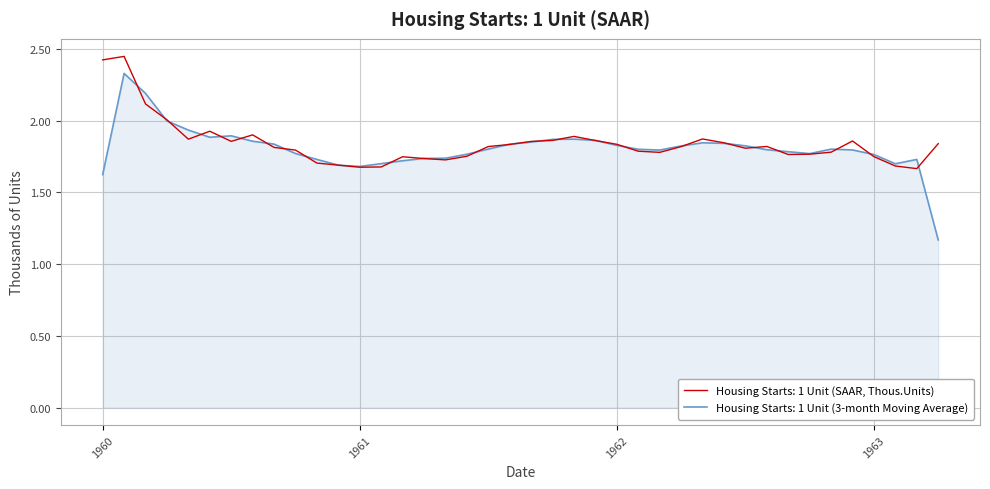

Rank the series by their maximum value, from lowest to highest.

Housing Starts: 1 Unit (3-month Moving Average), Housing Starts: 1 Unit (SAAR, Thous.Units)